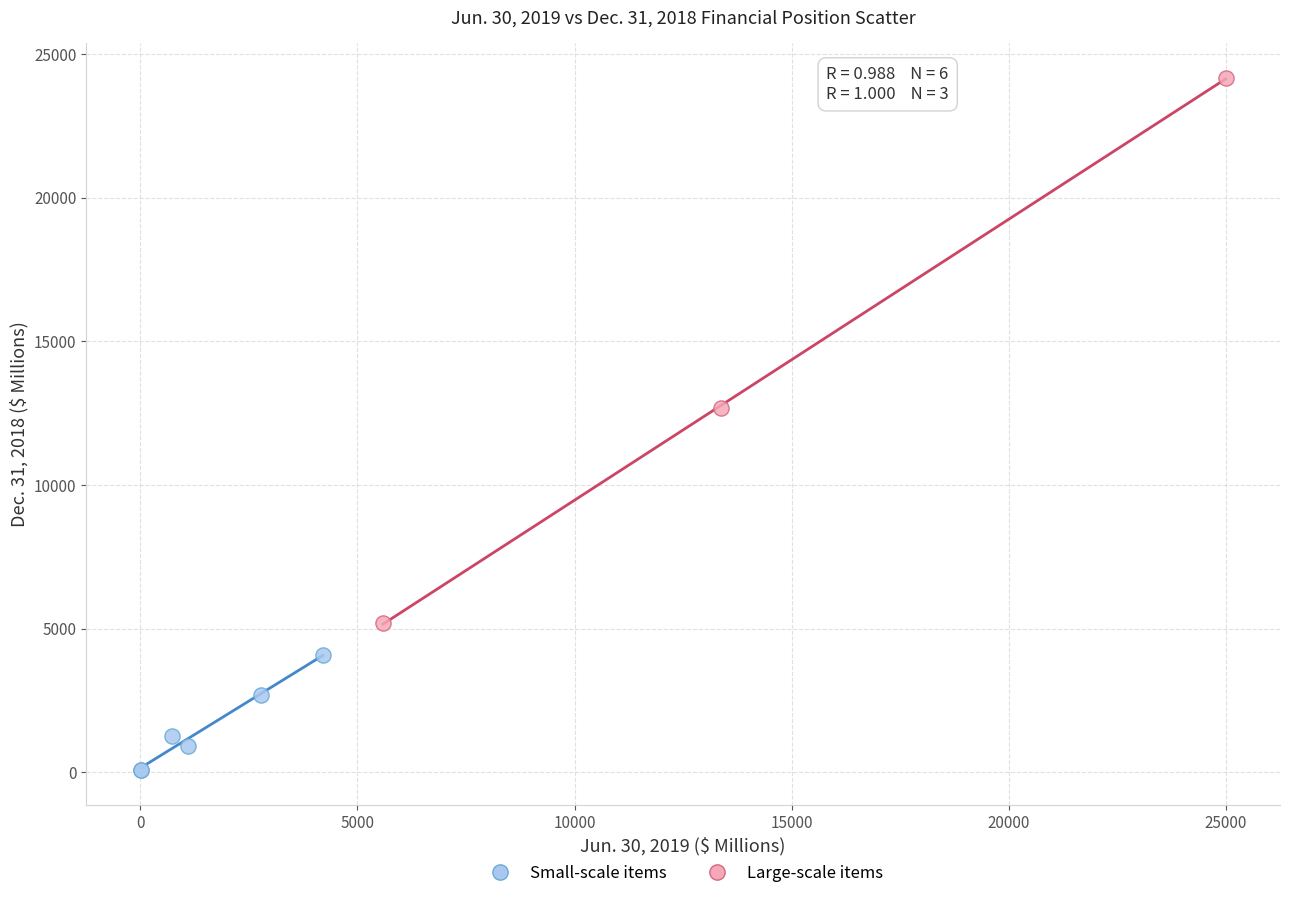

What are all the series names shown in the legend?

Small-scale items, Large-scale items